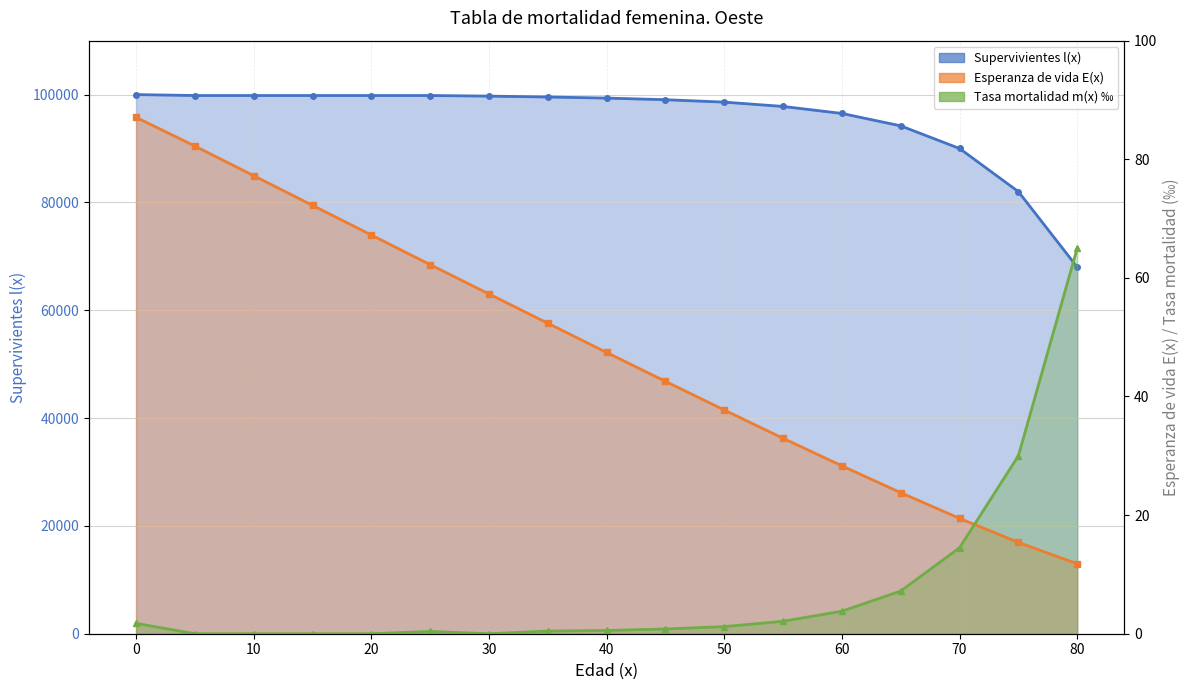

What is the difference between the Supervivientes l(x) values at 75 and 30?

17715.1